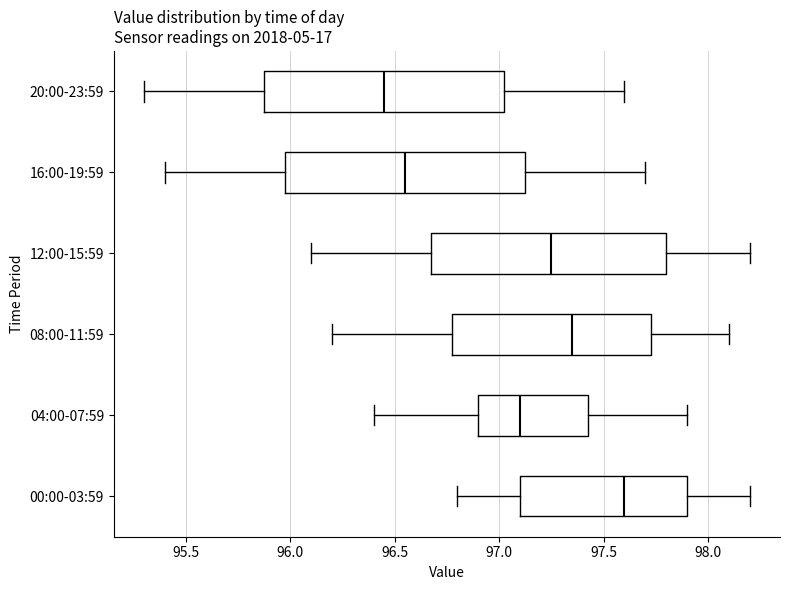

Which box's median line is the furthest to the left?

20:00-23:59